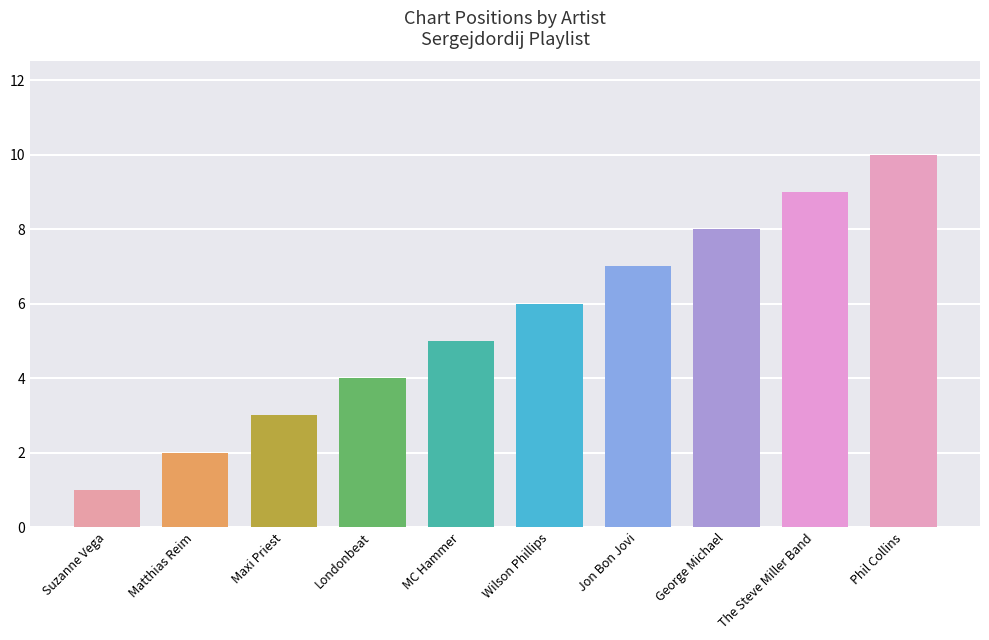

List the labels in order of value, largest first.

Phil Collins, The Steve Miller Band, George Michael, Jon Bon Jovi, Wilson Phillips, MC Hammer, Londonbeat, Maxi Priest, Matthias Reim, Suzanne Vega